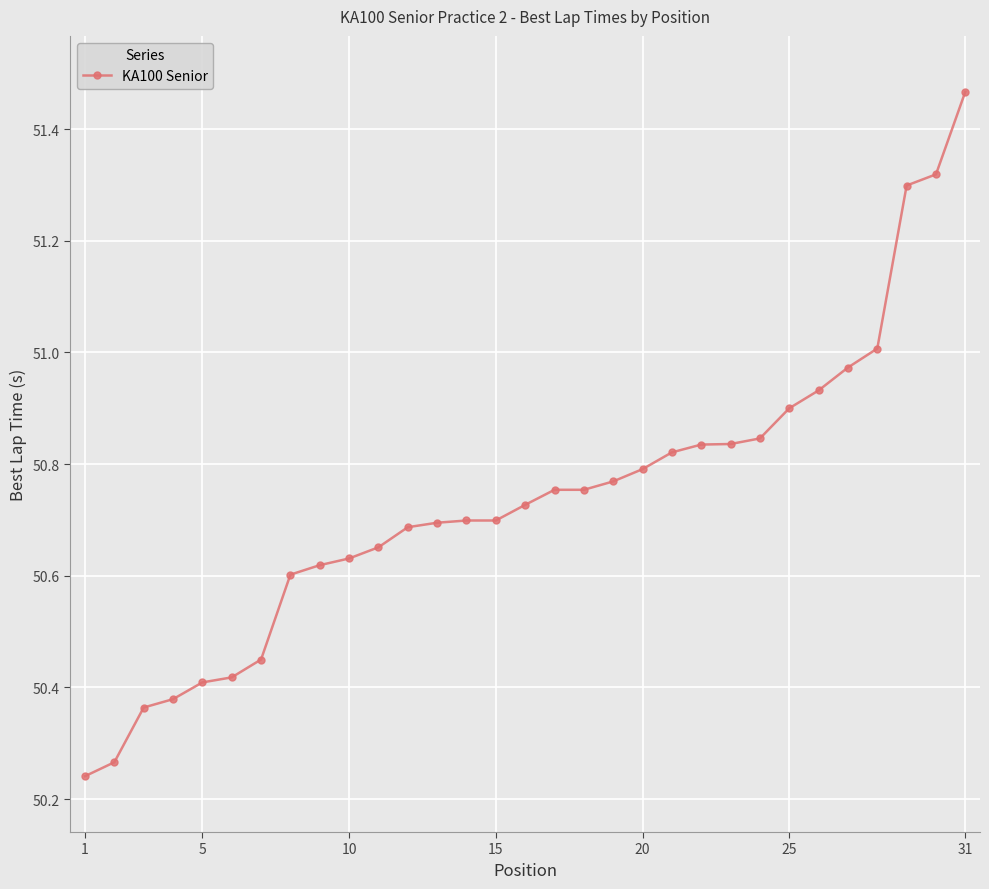

What is the difference between the maximum and minimum values?

1.2